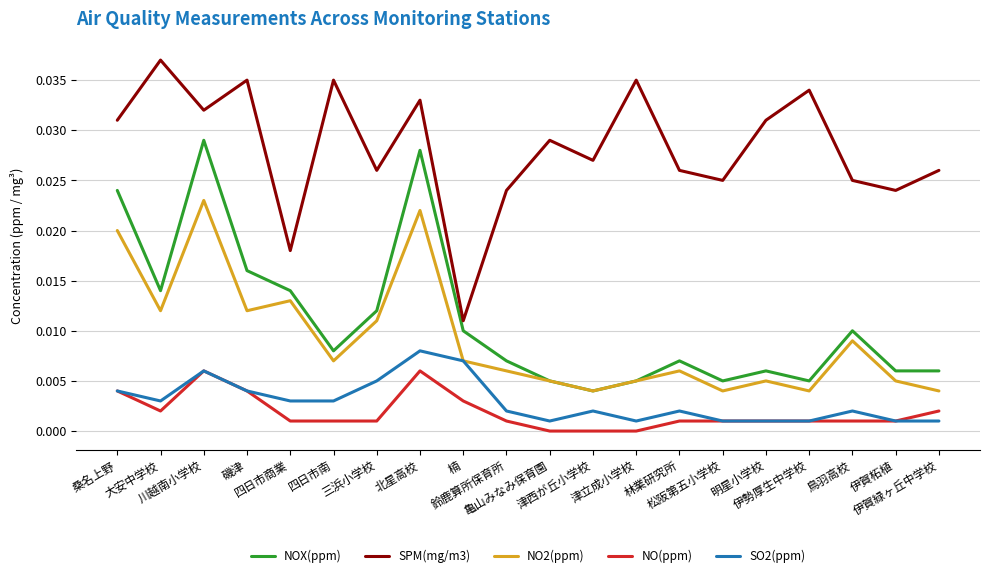

True or false: NO(ppm) and NOX(ppm) intersect in this chart.

False